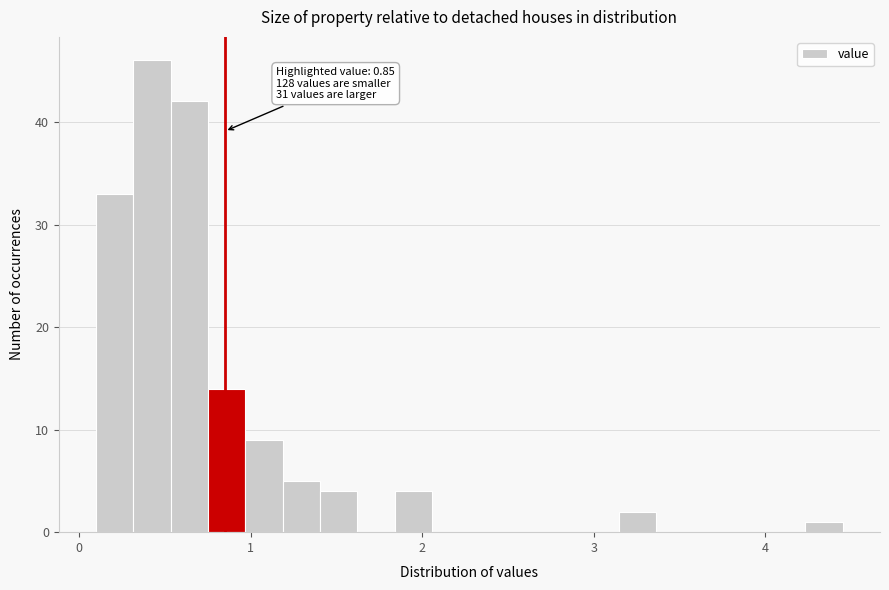

Read against the x-axis, roughly where is the centre of the tallest bar?

0.4